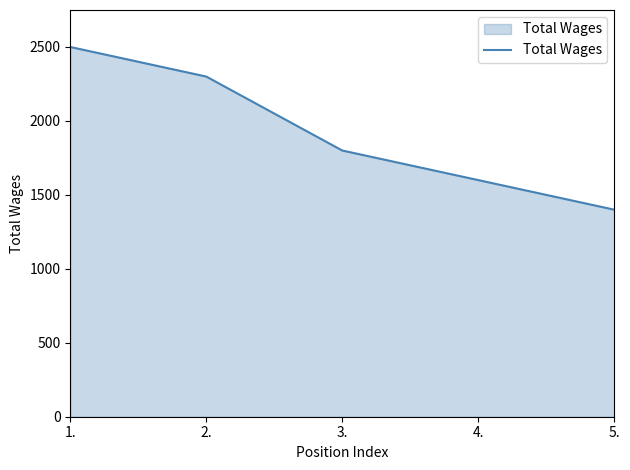

What is the maximum value shown in the chart?

2500